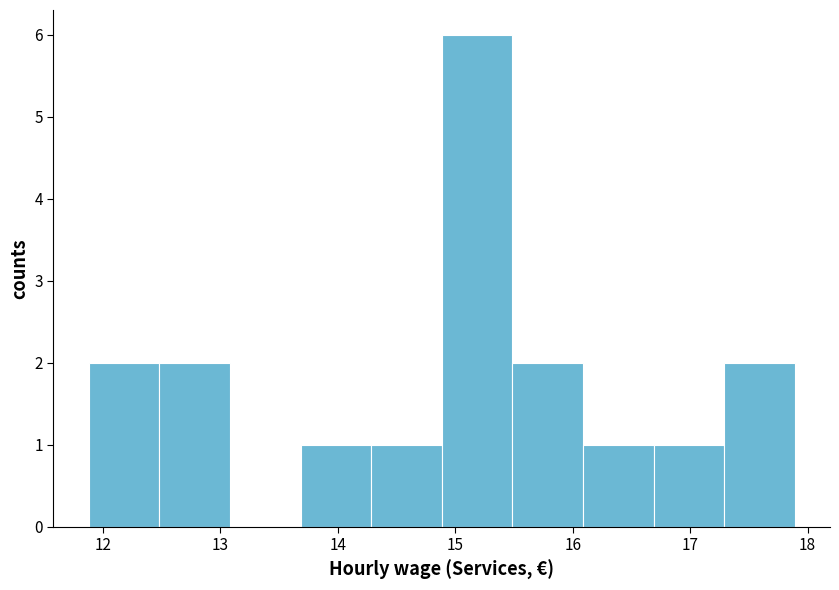

Reading left to right, list every bar in this chart as the range it spans on the x-axis followed by its height. Neither the bar edges nor the heights are printed on the chart, so give them approximately, as read against the axes.

11.9 to 12.5: 2
12.5 to 13.1: 2
13.1 to 13.7: 0
13.7 to 14.3: 1
14.3 to 14.9: 1
14.9 to 15.5: 6
15.5 to 16.1: 2
16.1 to 16.7: 1
16.7 to 17.3: 1
17.3 to 17.9: 2